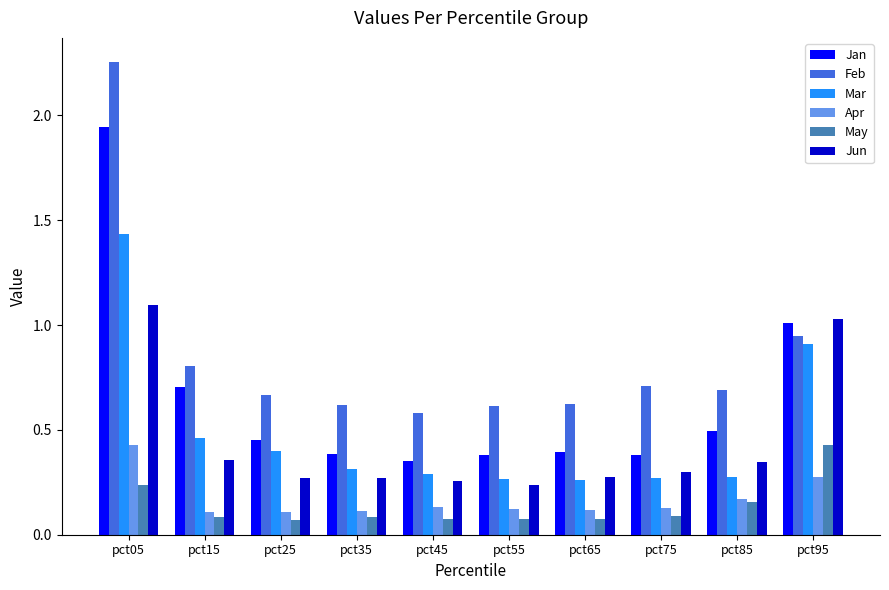

What is the sum of all Mar values?

4.9